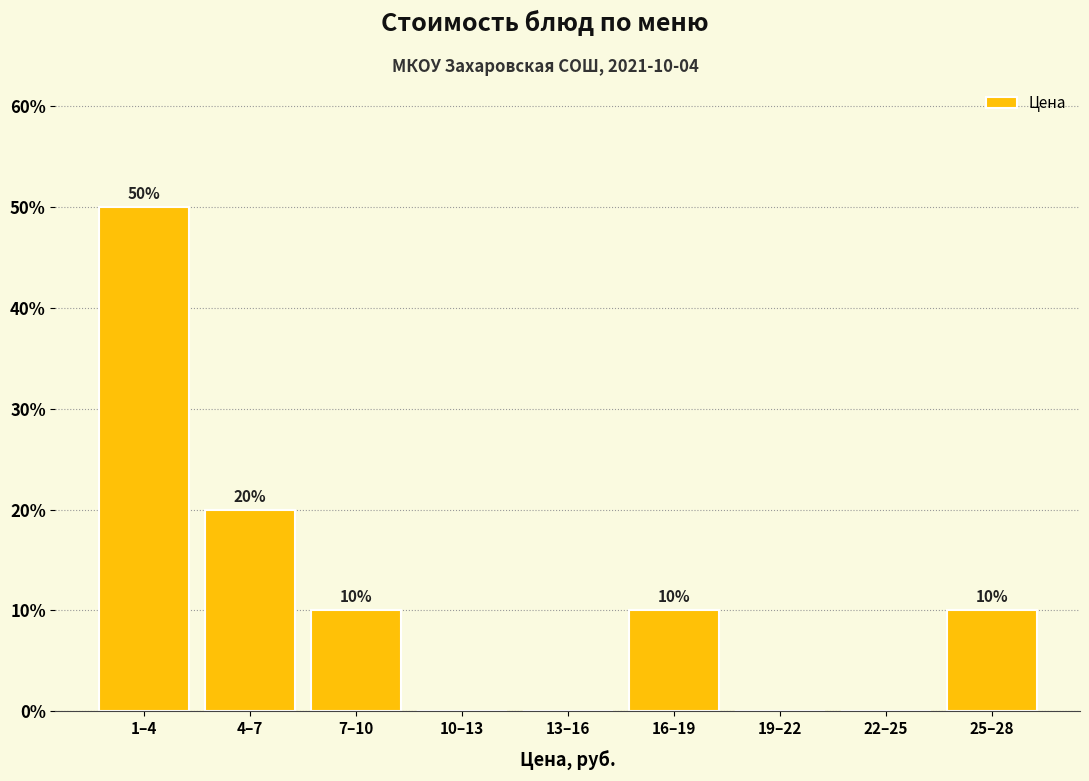

Reading left to right, list all the values displayed in this chart.

1–4=50	4–7=20	7–10=10	10–13=0	13–16=0	16–19=10	19–22=0	22–25=0	25–28=10